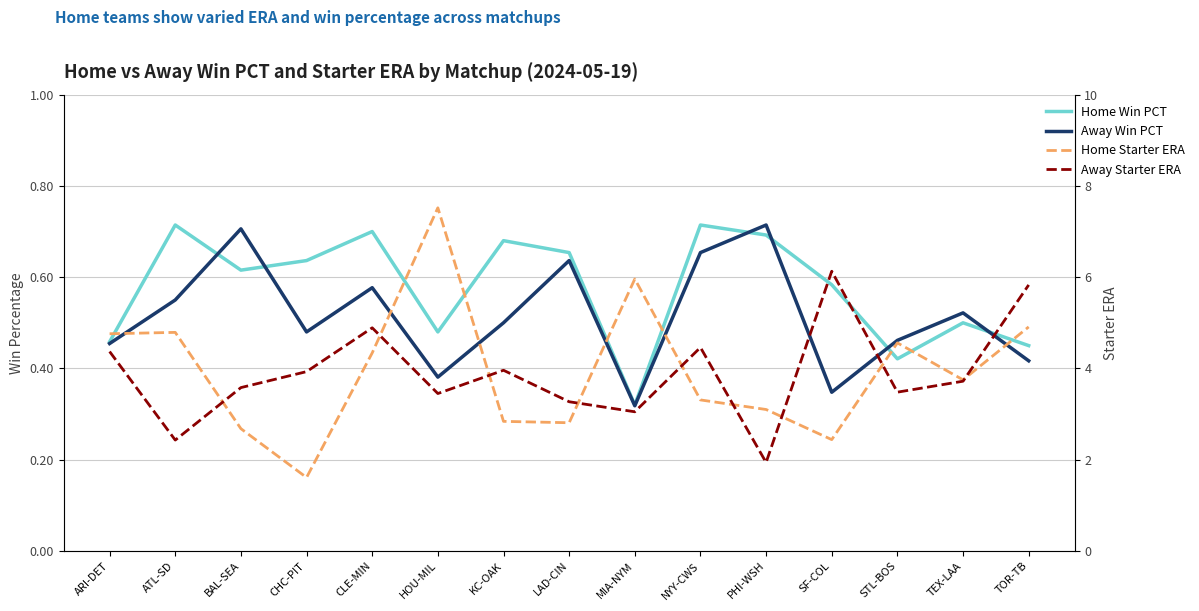

How many data points in Home Starter ERA are above 3?

10